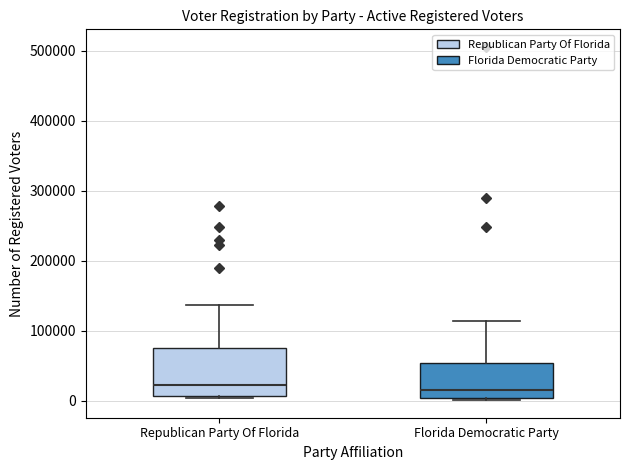

Reading left to right, transcribe this box plot: for each box, give where its median line is, the range the box spans, and where its two whiskers end, as read against the y-axis. The values are not printed on the chart, so give them approximately, as read against the axis.

Republican Party Of Florida: median 20000, box 10000 to 80000, whiskers 0 to 140000
Florida Democratic Party: median 20000, box 0 to 50000, whiskers 0 to 110000